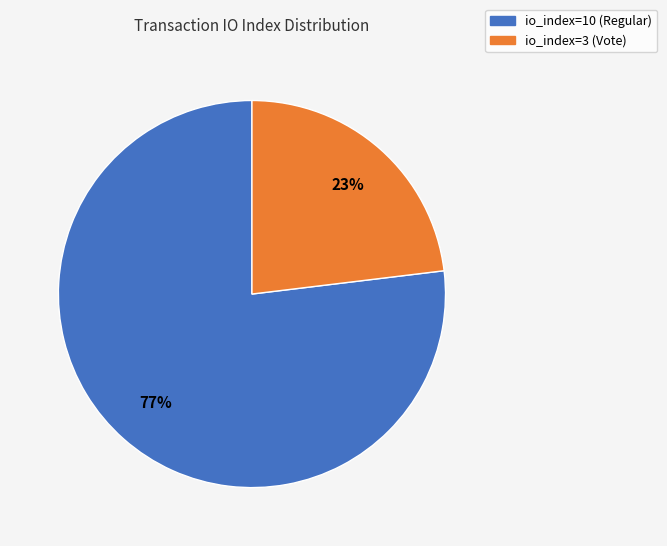

The io_index=3 (Vote) slice represents 37% of the pie. True or false?

False